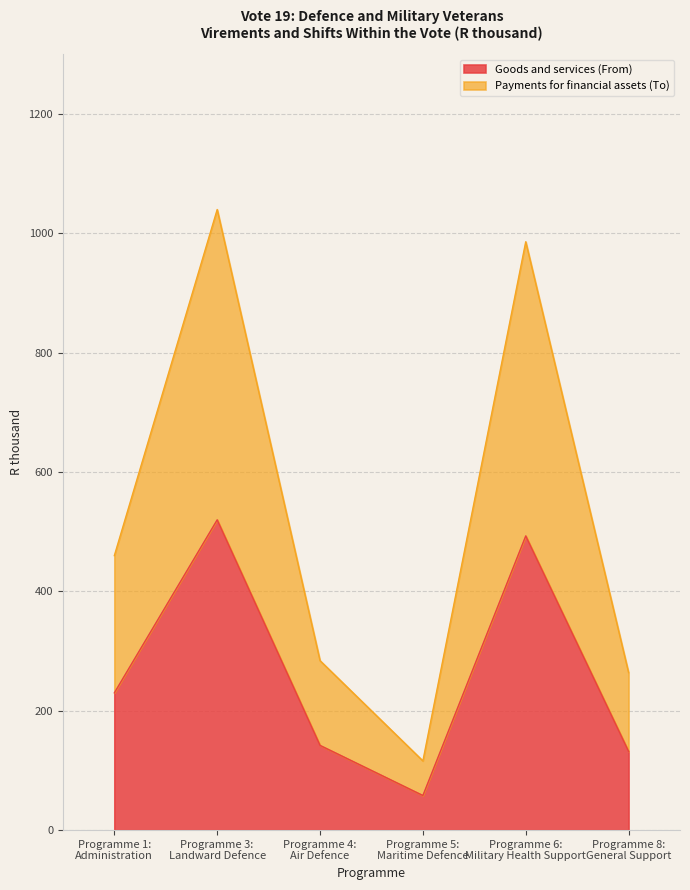

List the labels in order of Goods and services (From) value, largest first.

Programme 3:
Landward Defence, Programme 6:
Military Health Support, Programme 1:
Administration, Programme 4:
Air Defence, Programme 8:
General Support, Programme 5:
Maritime Defence